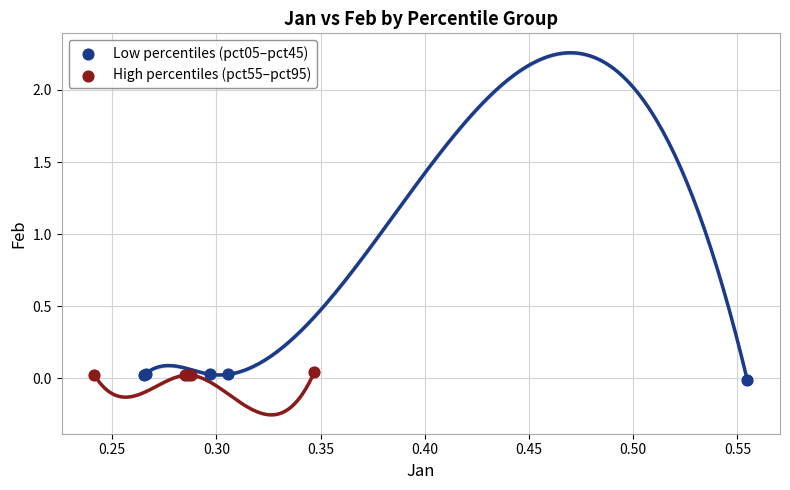

What are all the series names shown in the legend?

Low percentiles (pct05–pct45), High percentiles (pct55–pct95)